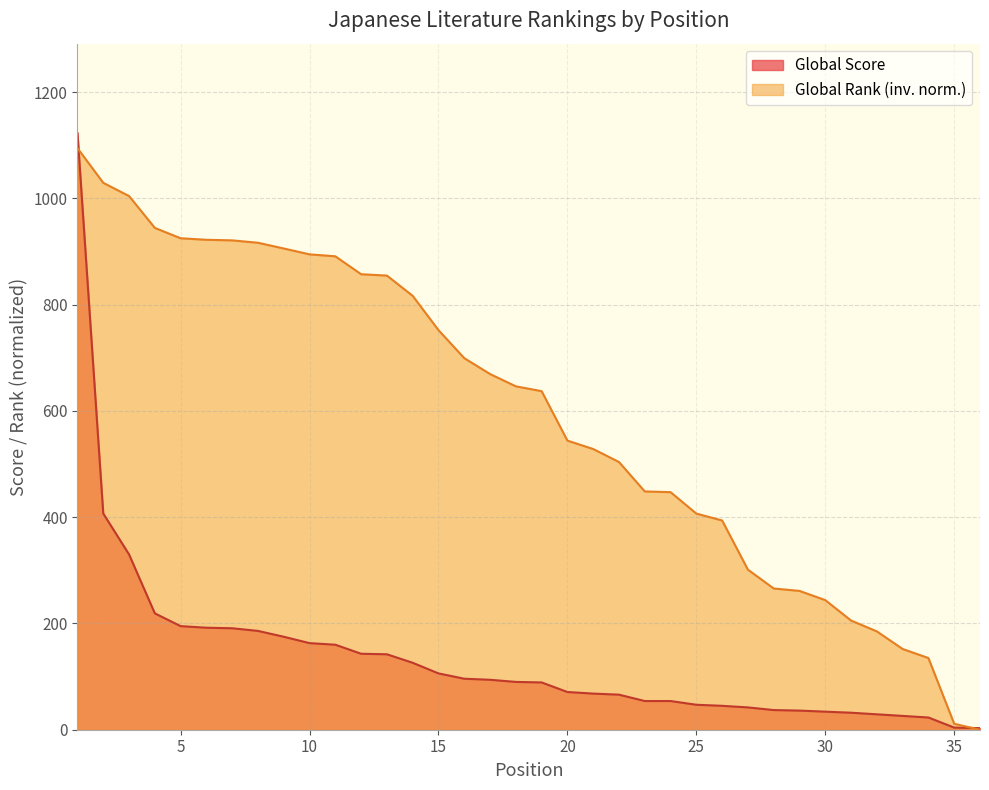

True or false: Global Rank (scaled) has more than 0 interior local peaks.

False